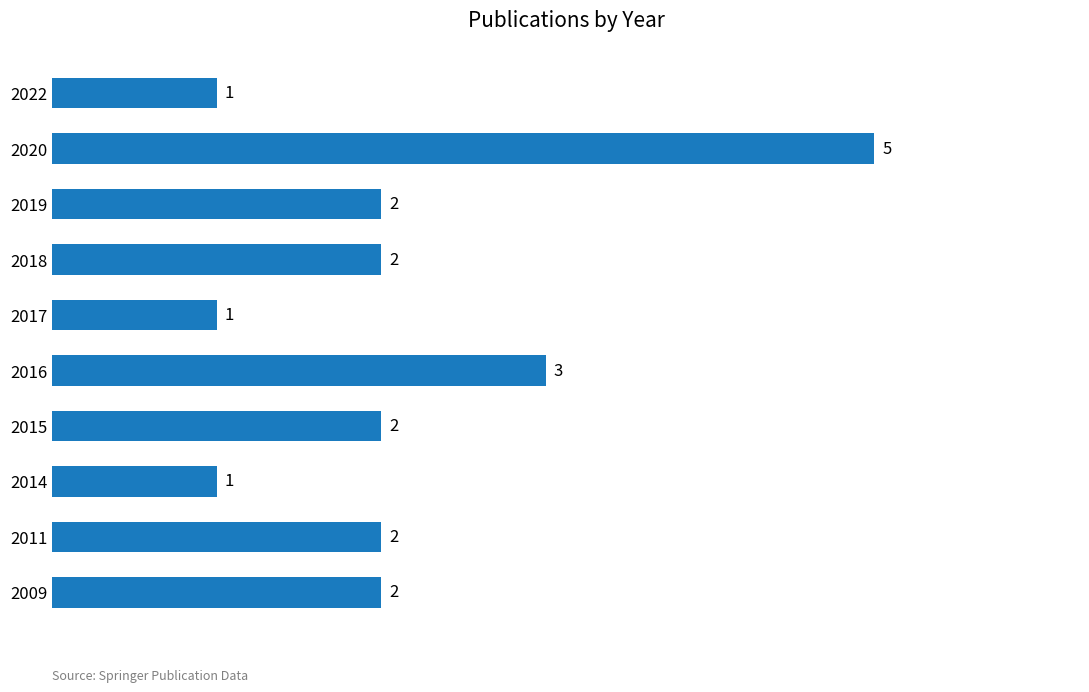

What is the ratio of the value at 2018 to the value at 2014?

2.0